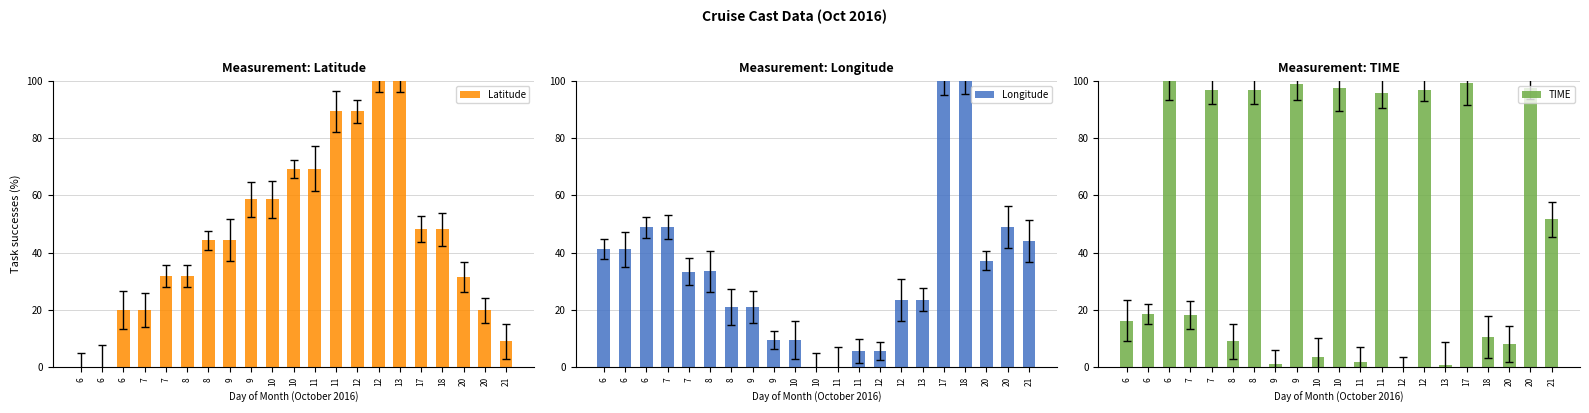

Which has a higher value, 6 or 20?

20